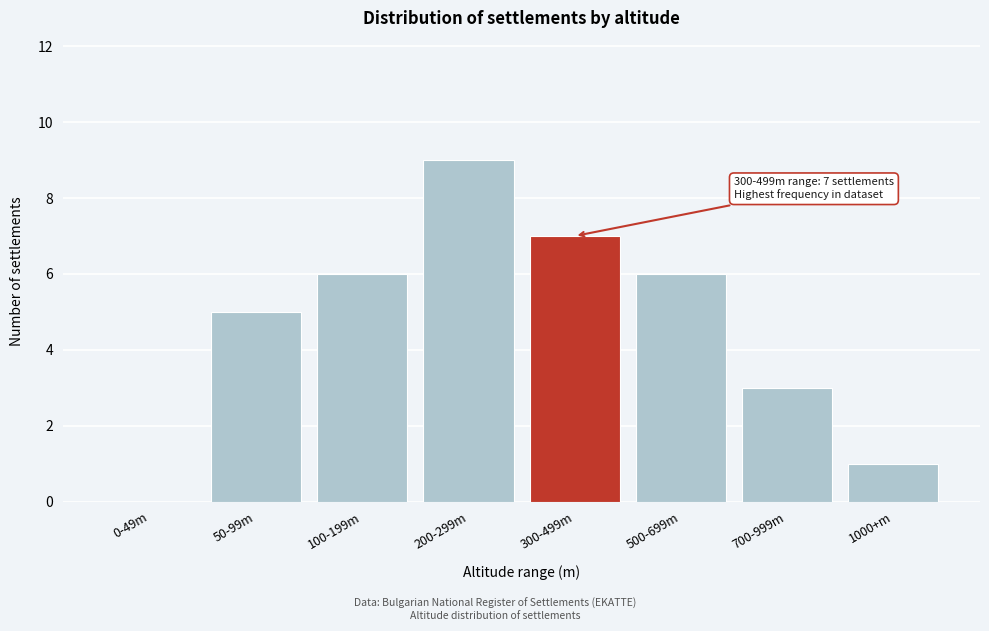

Reading left to right, what are all the values shown in this chart?

0-49m=0	50-99m=5	100-199m=6	200-299m=9	300-499m=7	500-699m=6	700-999m=3	1000+m=1